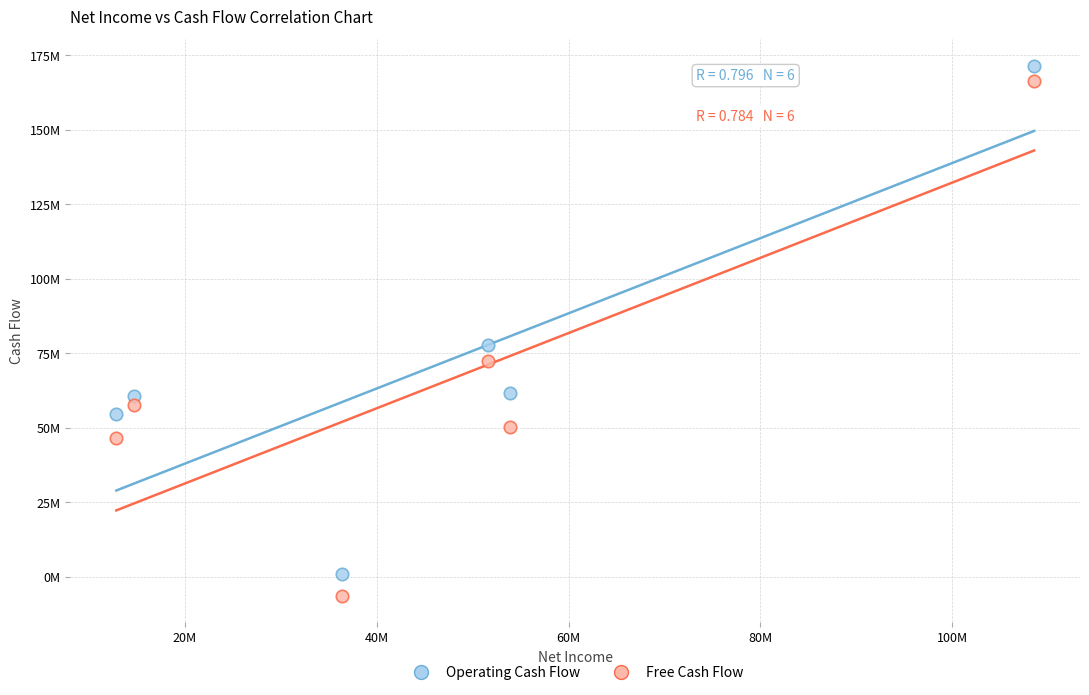

Which series contains the highest Y value?

Operating Cash Flow